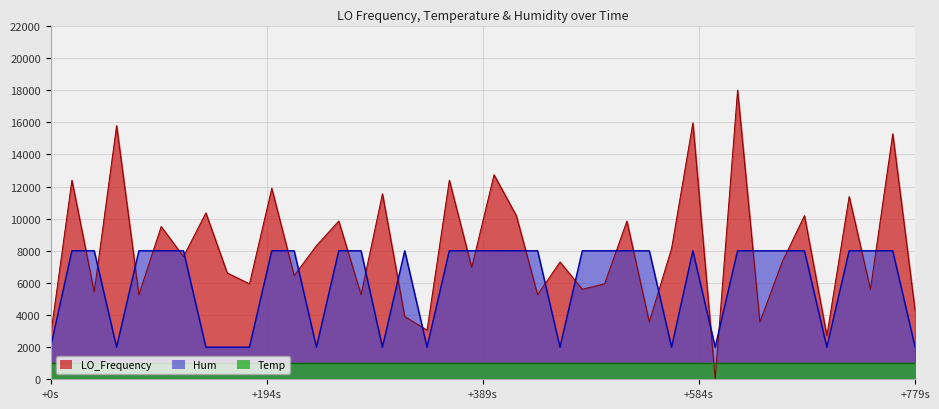

Which series has the largest range (max minus min)?

LO_Frequency